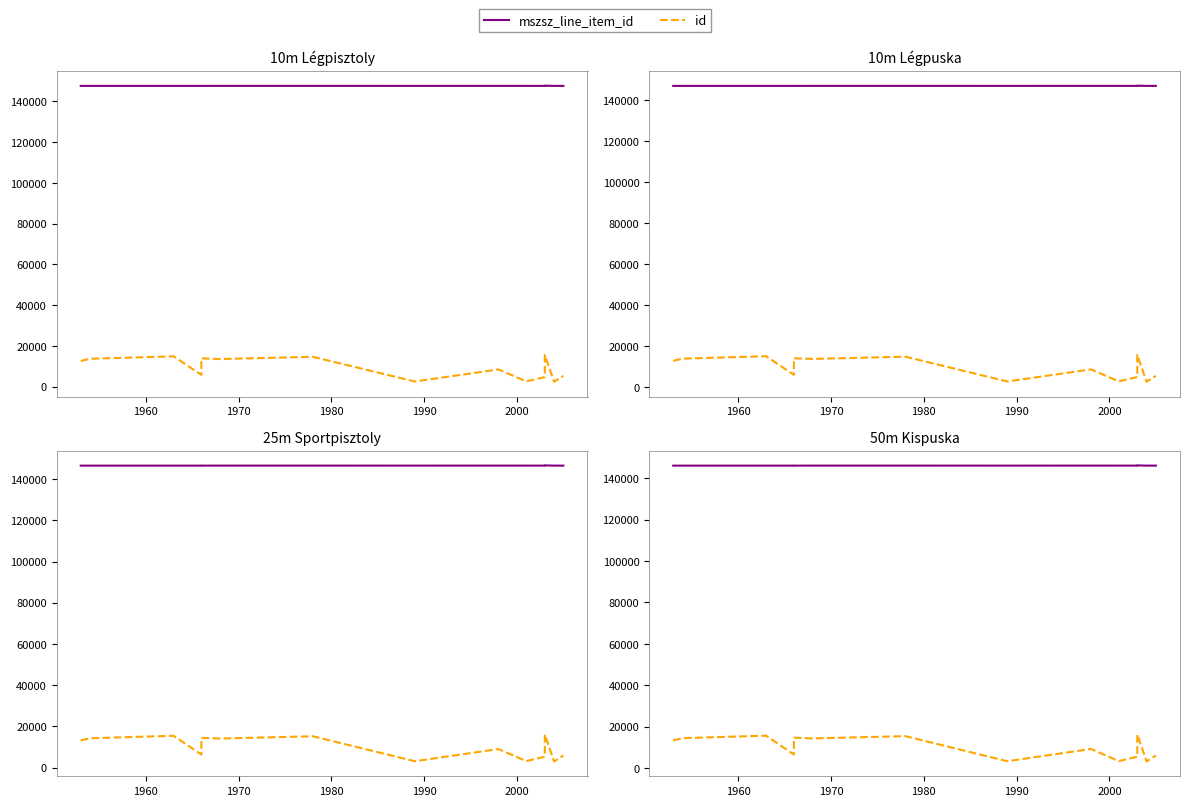

The mszsz_line_item_id series shows 92445 at 8. True or false?

False